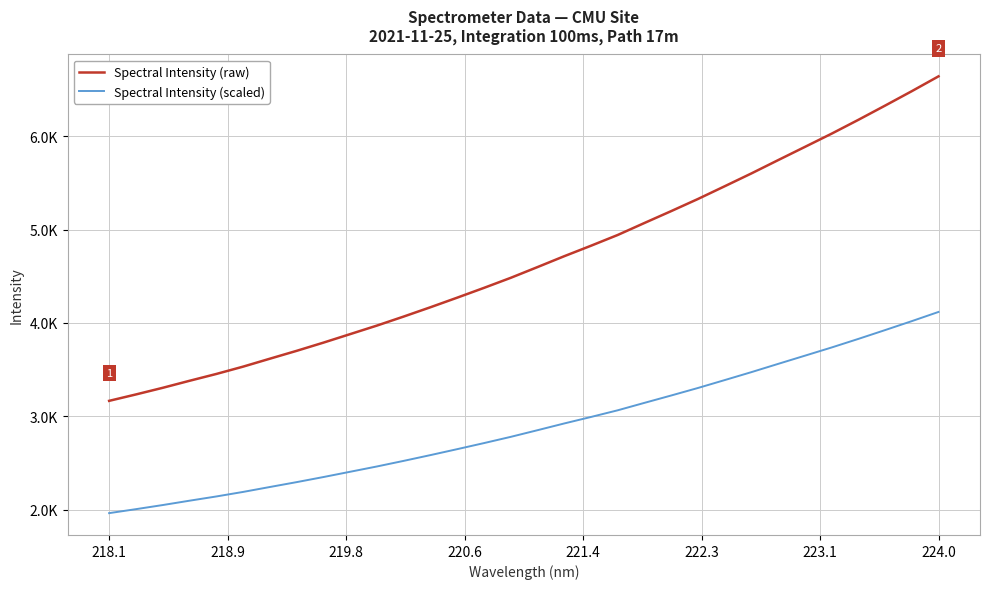

True or false: Spectral Intensity (raw) and Spectral Intensity (scaled) cross at least once.

False